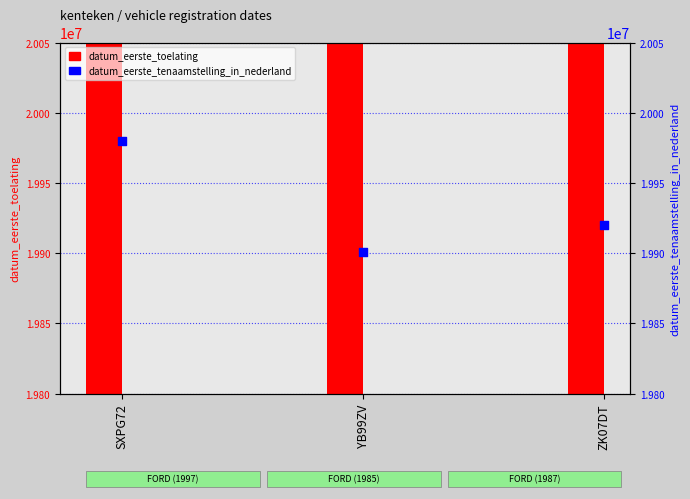

What is the total value across all series at SXPG72?

39950735